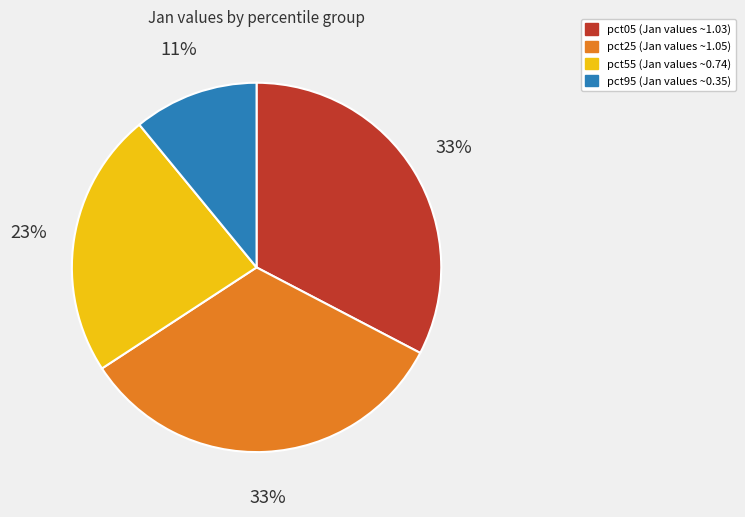

Does any single category account for the majority?

No